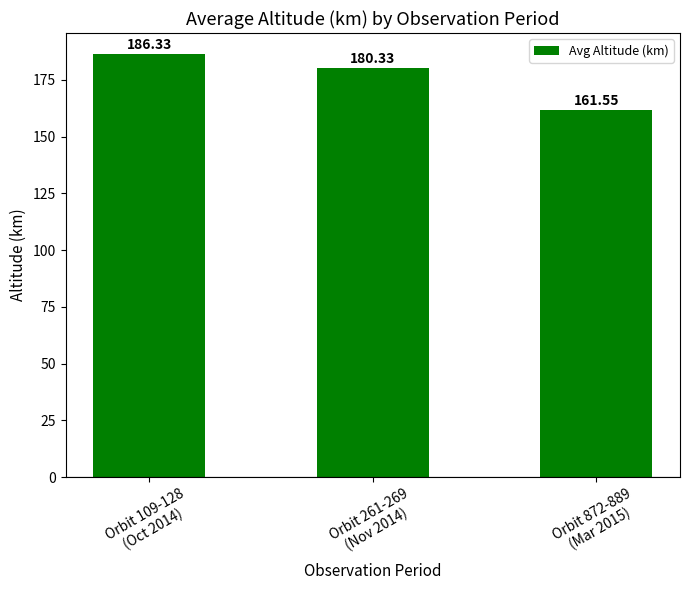

What is the value of the 2nd bar from the left?

180.3